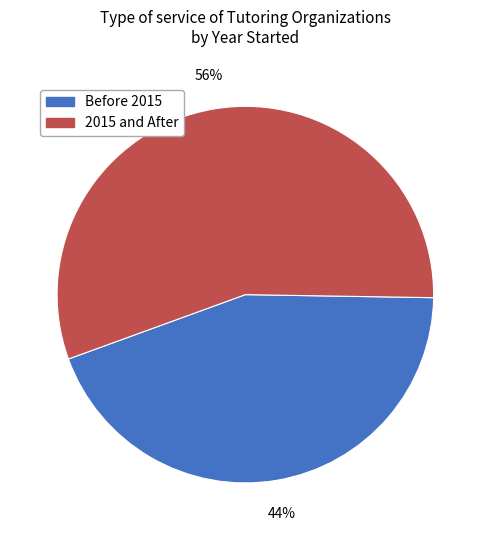

To the nearest percent, what is the difference between the largest and smallest slice percentages?

12%